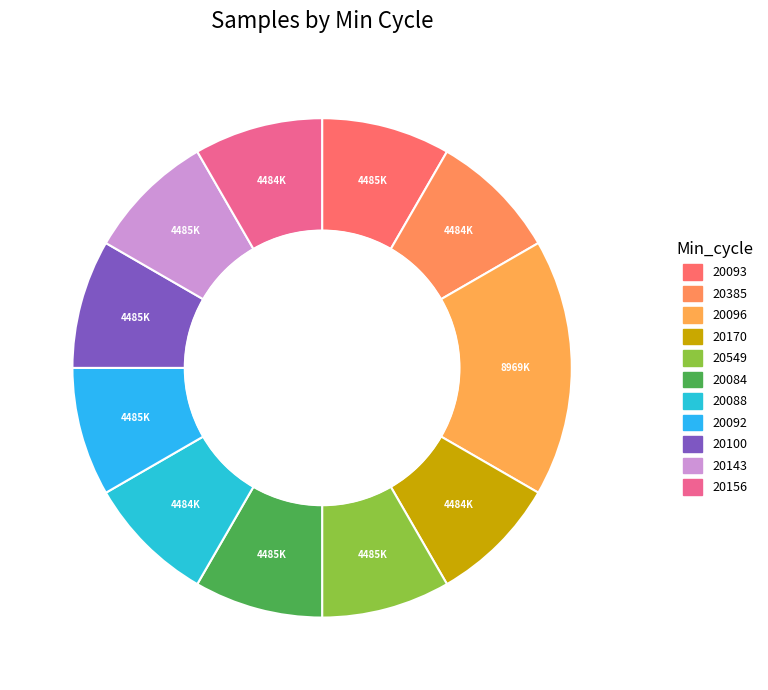

How many slices are in this pie chart?

11